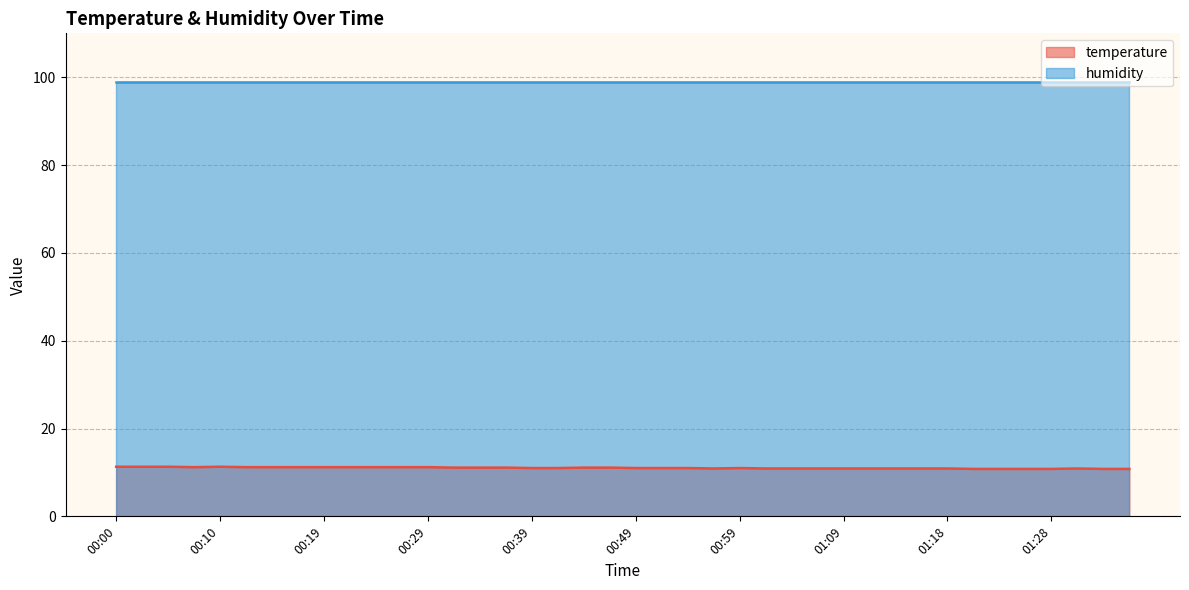

What is the sum of all humidity line values?

3960.0